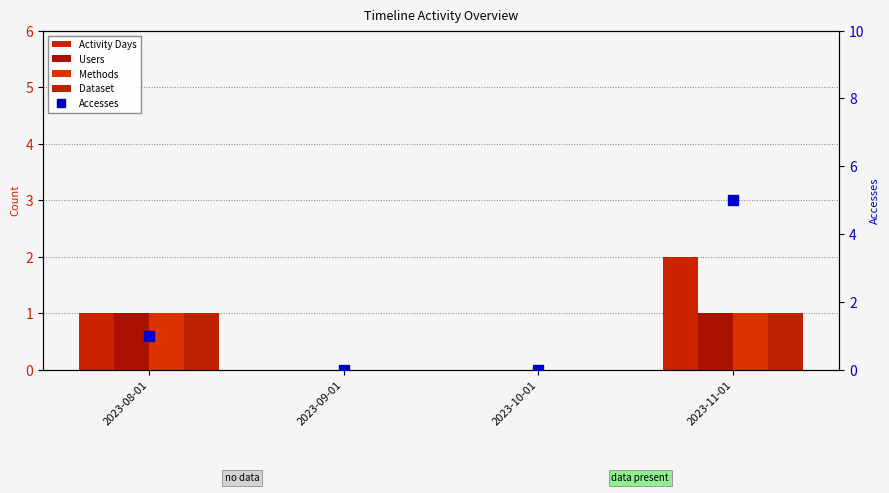

Is it true that Activity Days equals 0 at 2023-09-01?

True